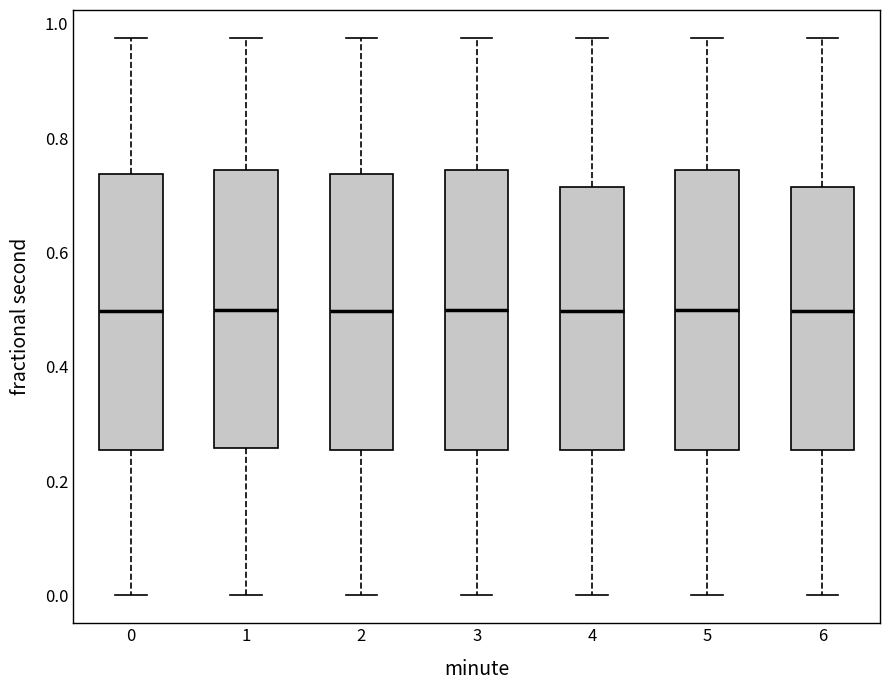

Where does the lower whisker of the box at x = 1 end on the y-axis? The values are not printed on the chart, so give them approximately, as read against the axis.

0.00